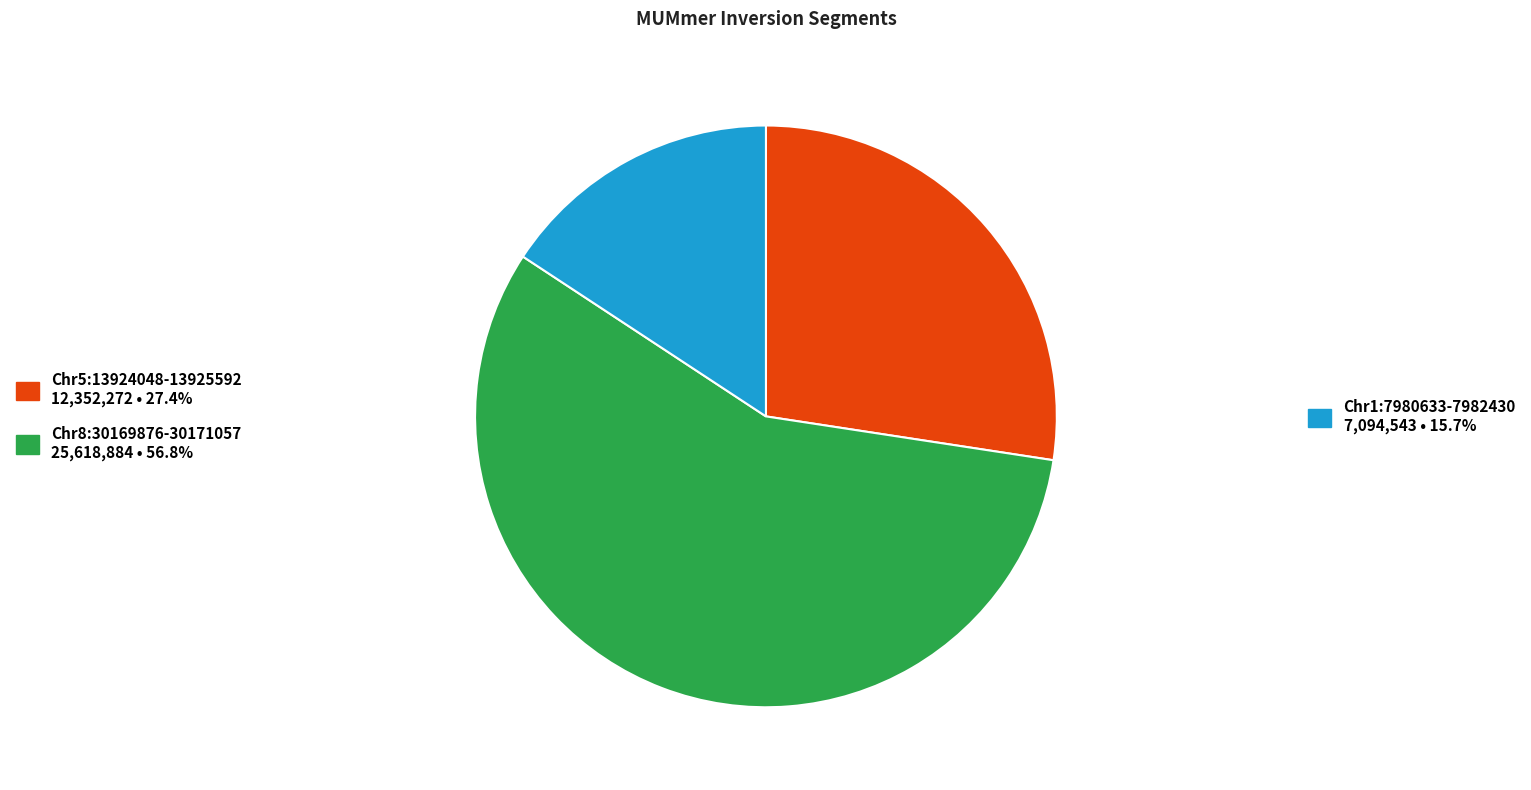

Does any single category account for the majority?

Yes